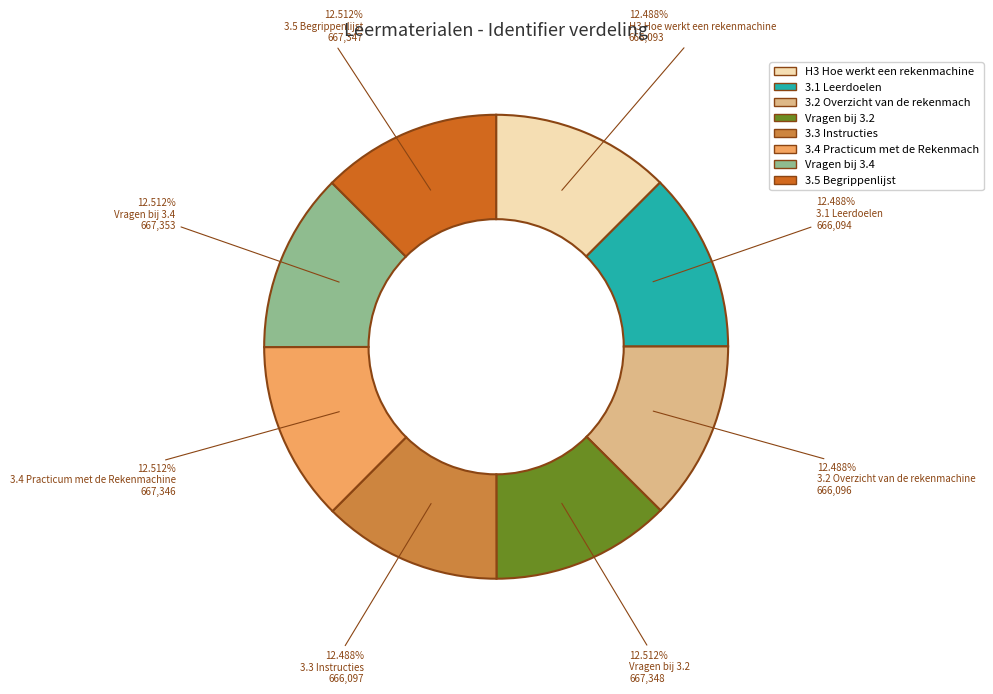

Is there a majority slice in this chart?

No